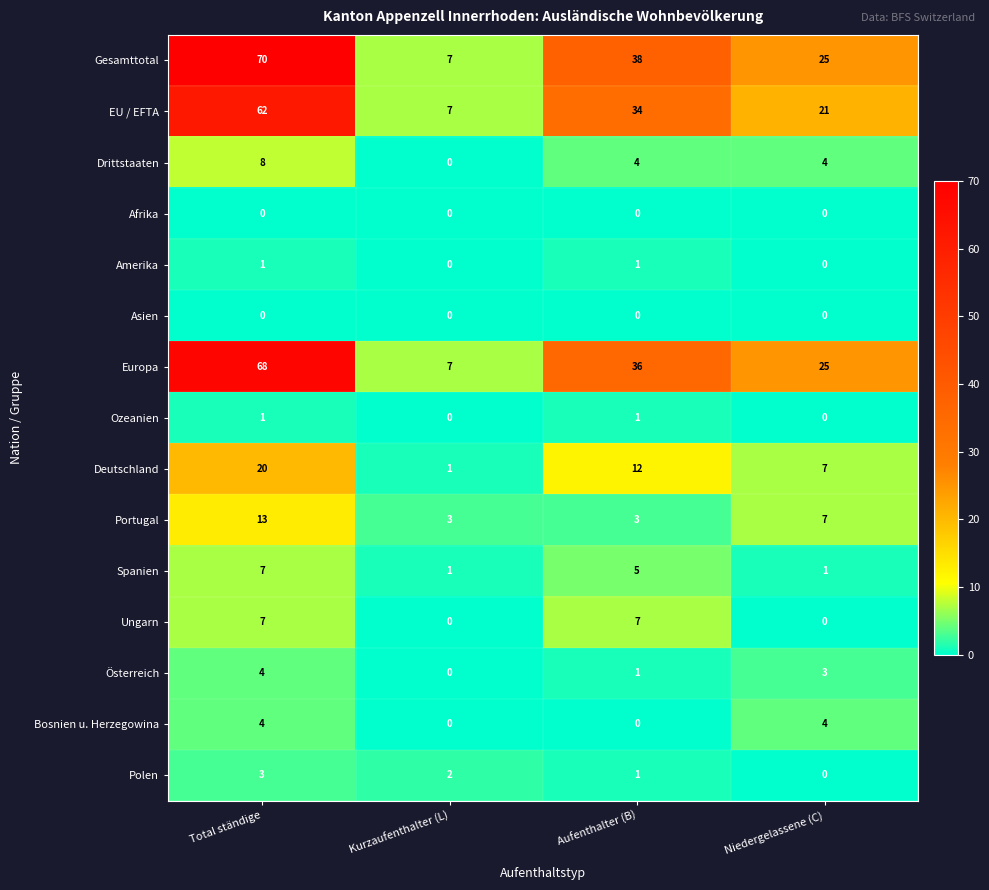

At which category is the sum across all series the highest?

Total ständige